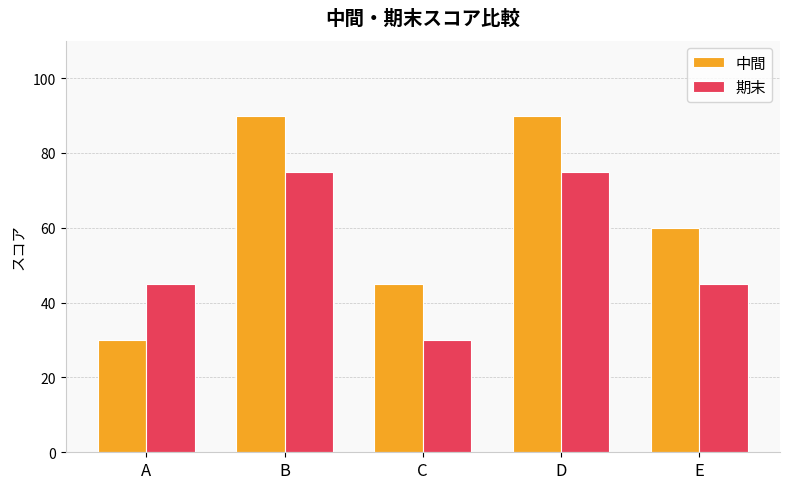

What is the difference between the maximum and minimum values in the 中間 series?

60